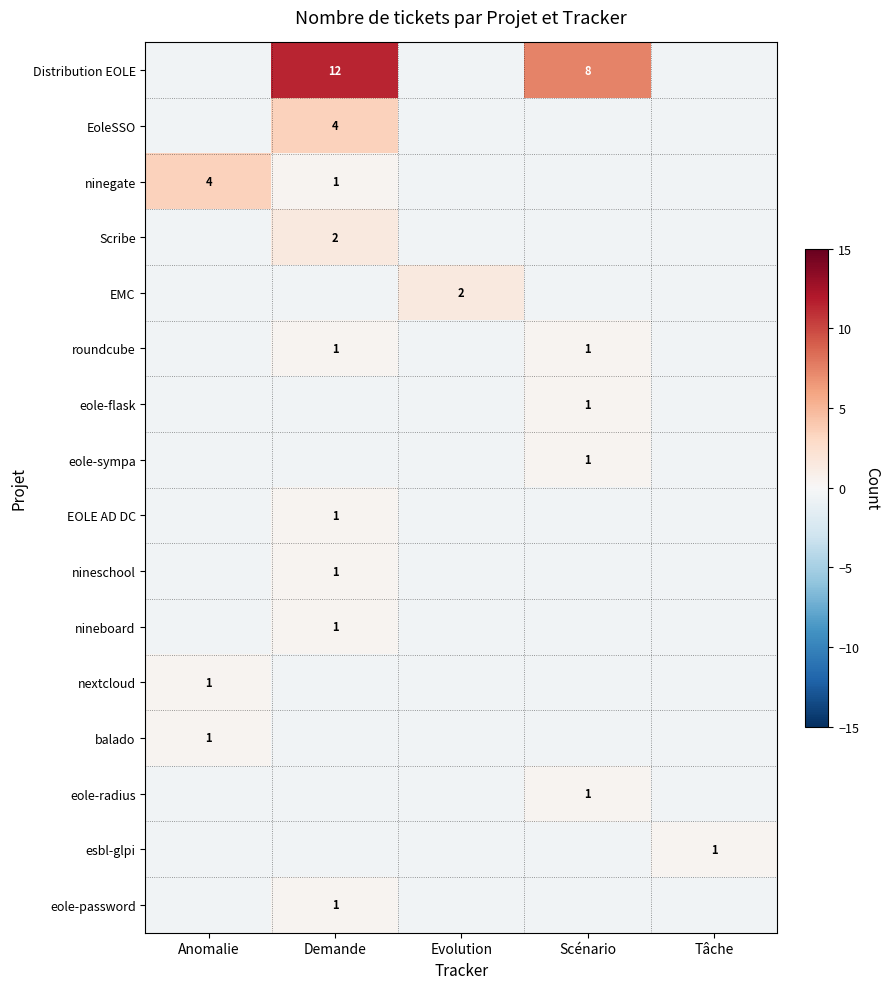

Which series has the largest total across all categories?

Distribution EOLE